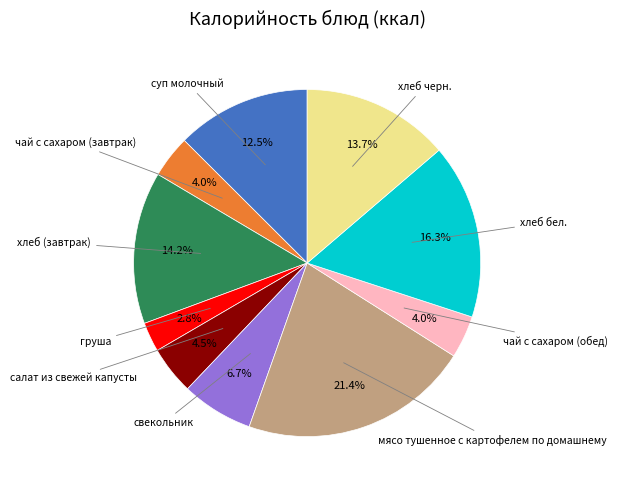

Does any single category account for the majority?

No